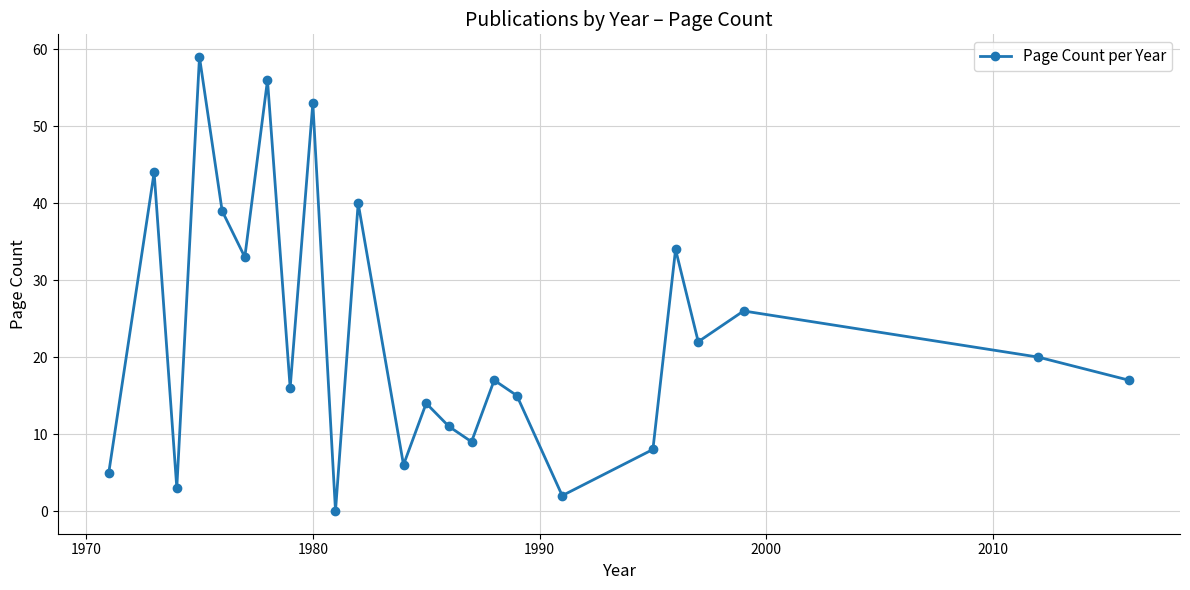

What is the value of the 18th point from the left?

2